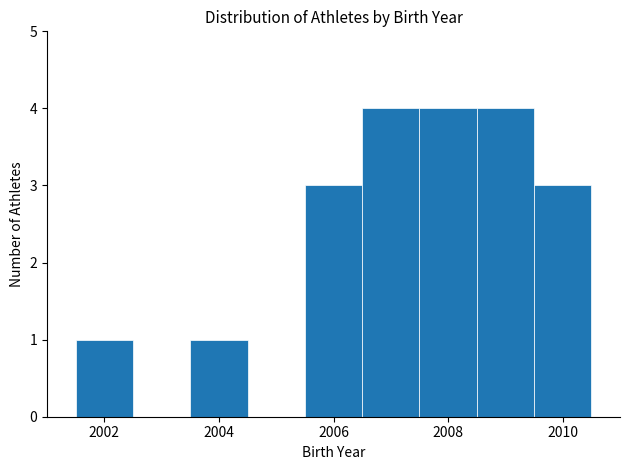

Reading left to right, list every bar in this chart as the range it spans on the x-axis followed by its height. Neither the bar edges nor the heights are printed on the chart, so give them approximately, as read against the axes.

2001.5 to 2002.5: 1
2002.5 to 2003.5: 0
2003.5 to 2004.5: 1
2004.5 to 2005.5: 0
2005.5 to 2006.5: 3
2006.5 to 2007.5: 4
2007.5 to 2008.5: 4
2008.5 to 2009.5: 4
2009.5 to 2010.5: 3